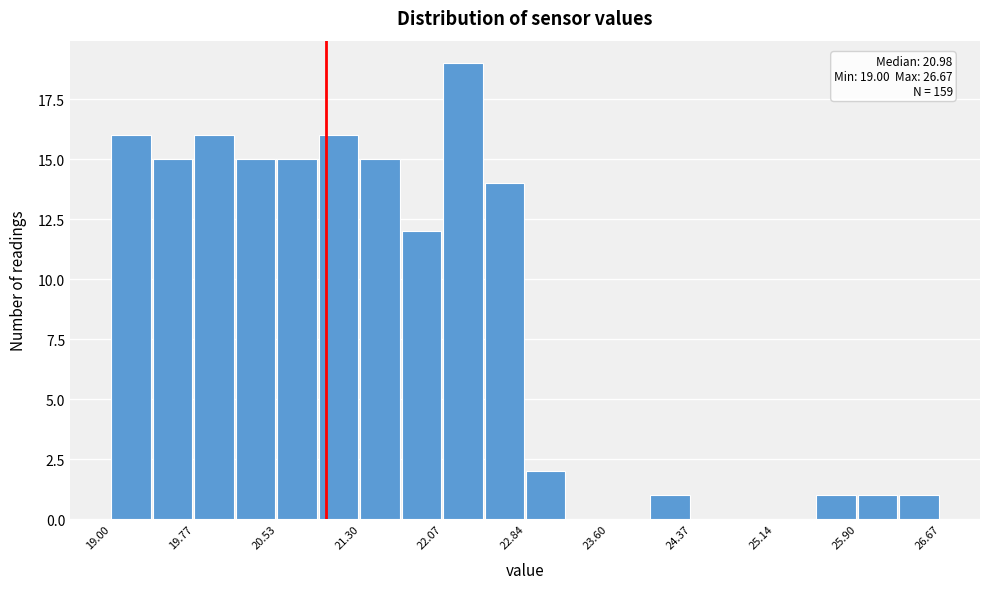

Around what value on the x-axis is the tallest bar? Give the approximate position of its centre, as read against the axis.

22.3